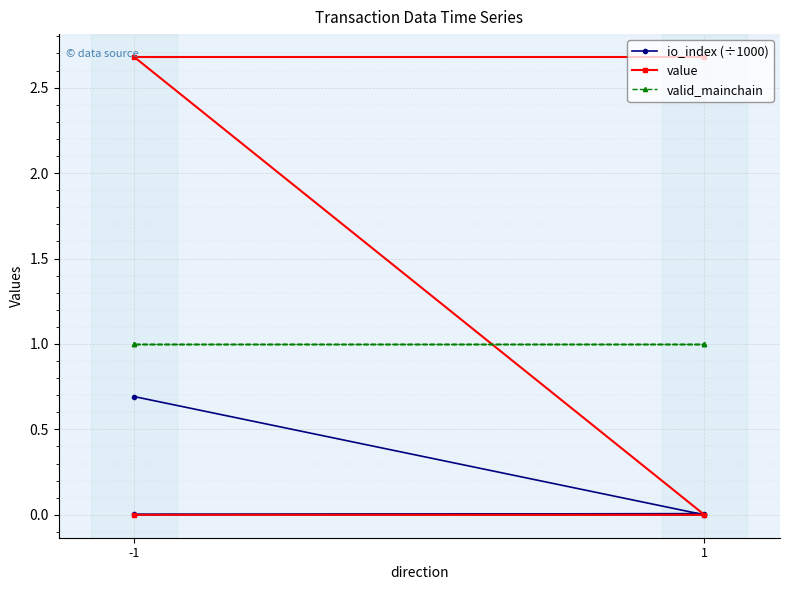

What is the average value of the valid_mainchain series?

1.0